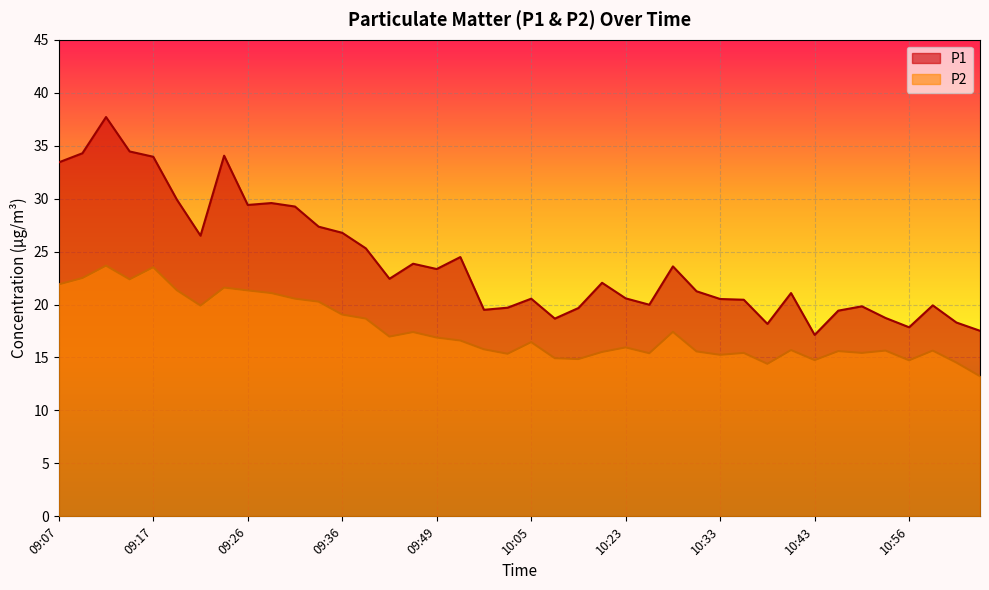

What is the label of the 12th point from the left?

09:33